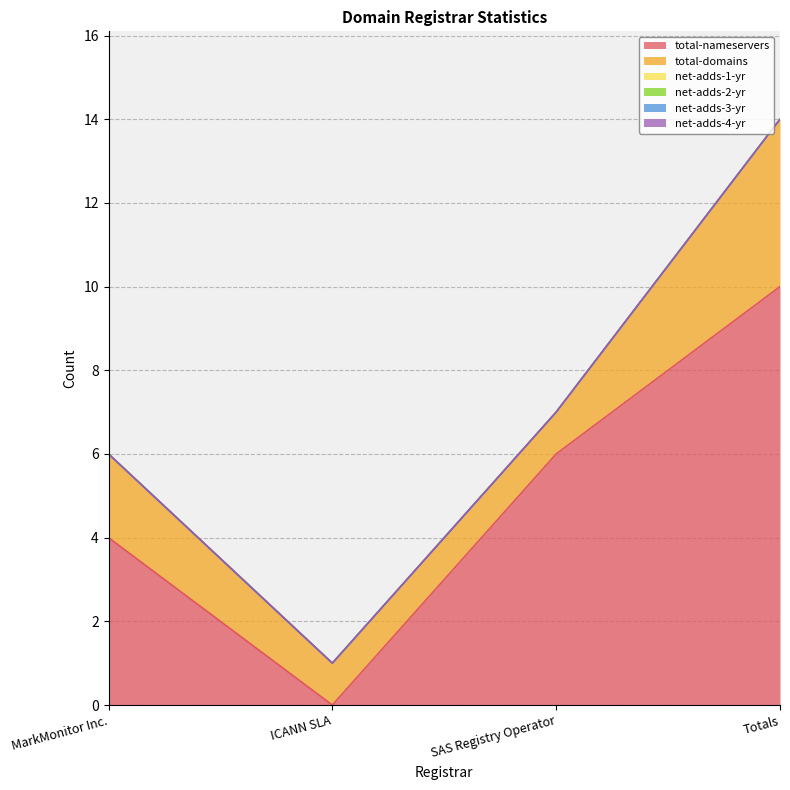

Which series changed the most between SAS Registry Operator and Totals?

total-nameservers